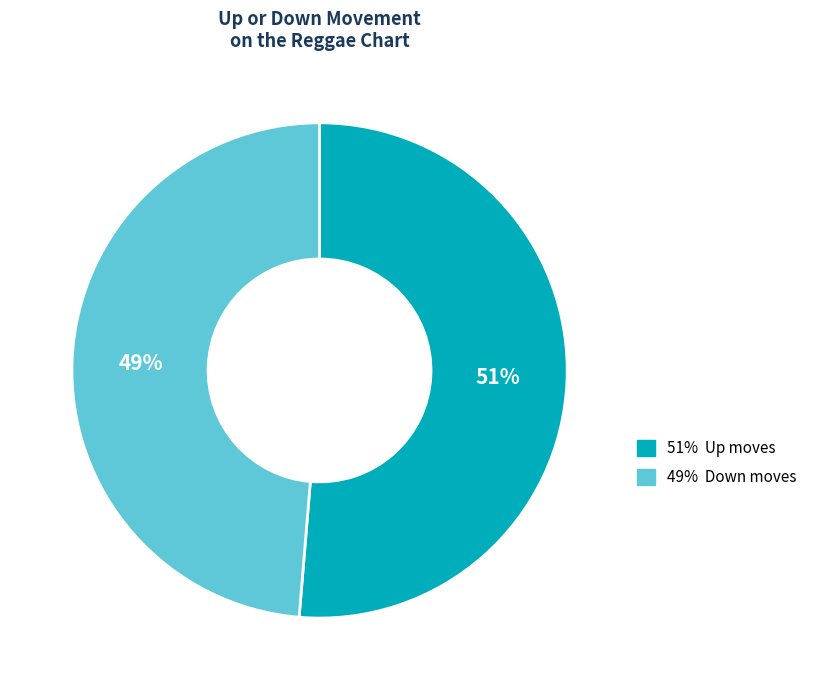

Is there any slice that represents more than half of the pie?

Yes